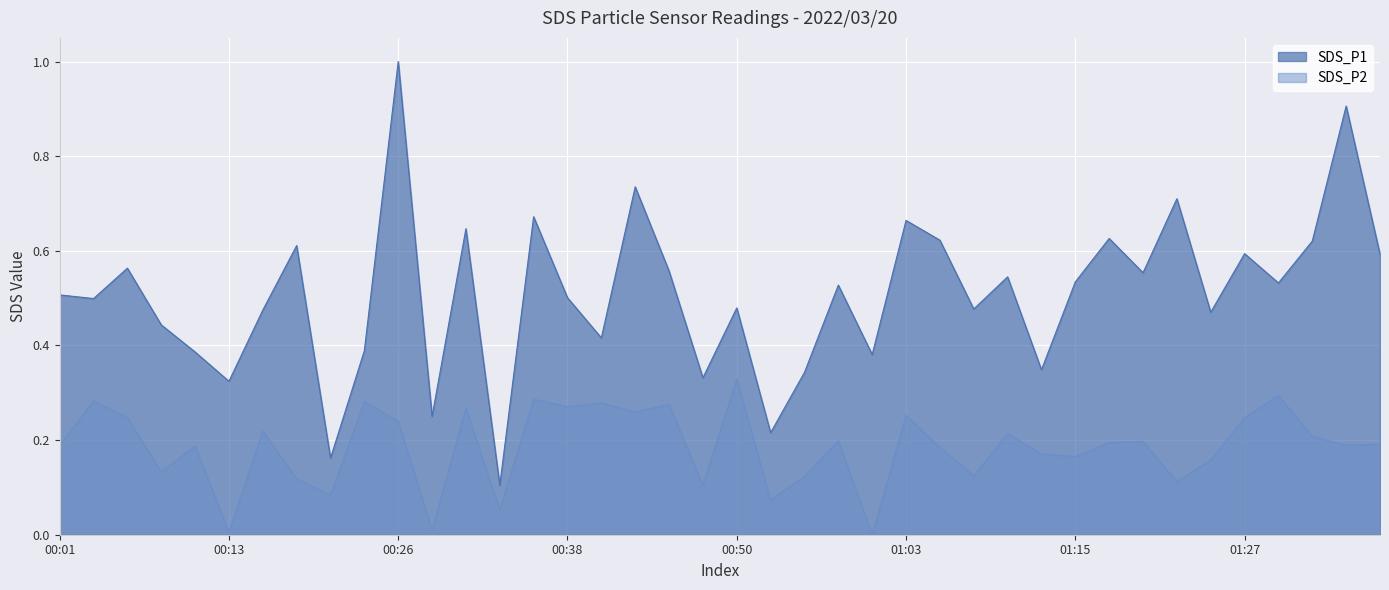

Is it true that SDS_P1 equals 0.7 at 01:23?

True